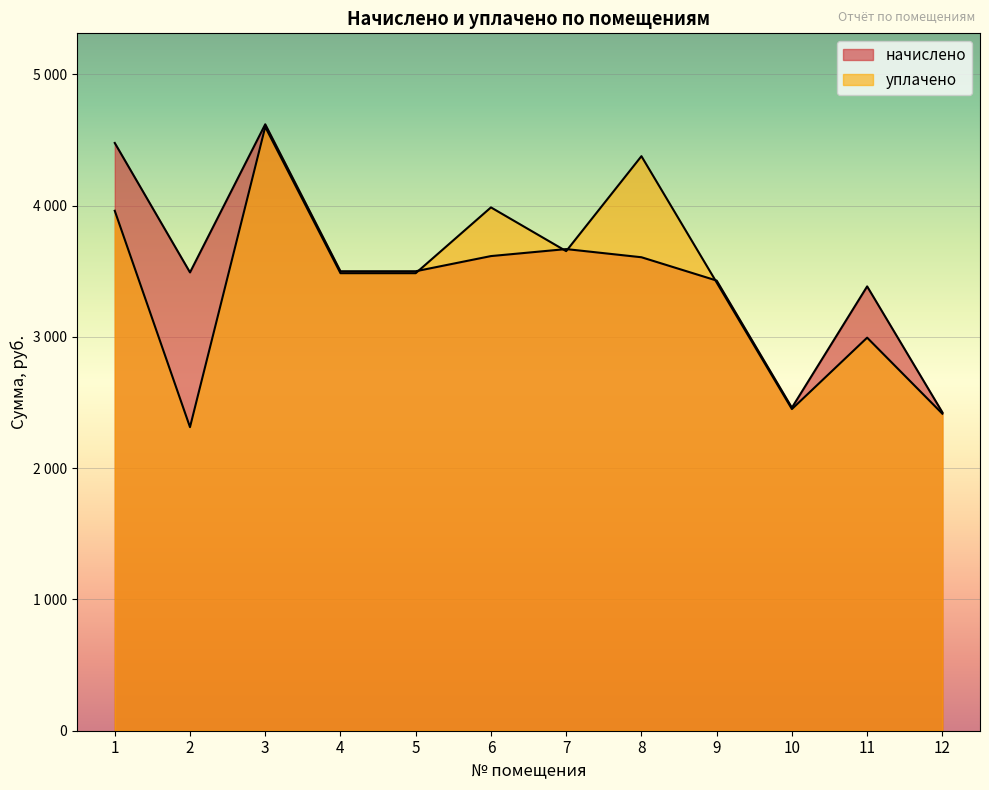

At which category does начислено reach its first local peak?

3